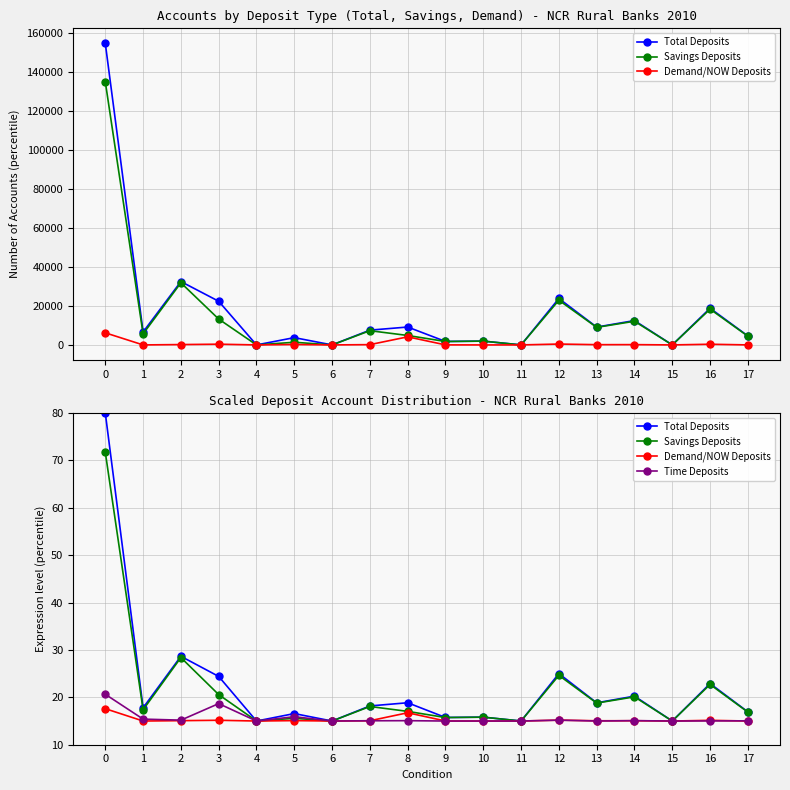

Count the number of data series in this chart.

4